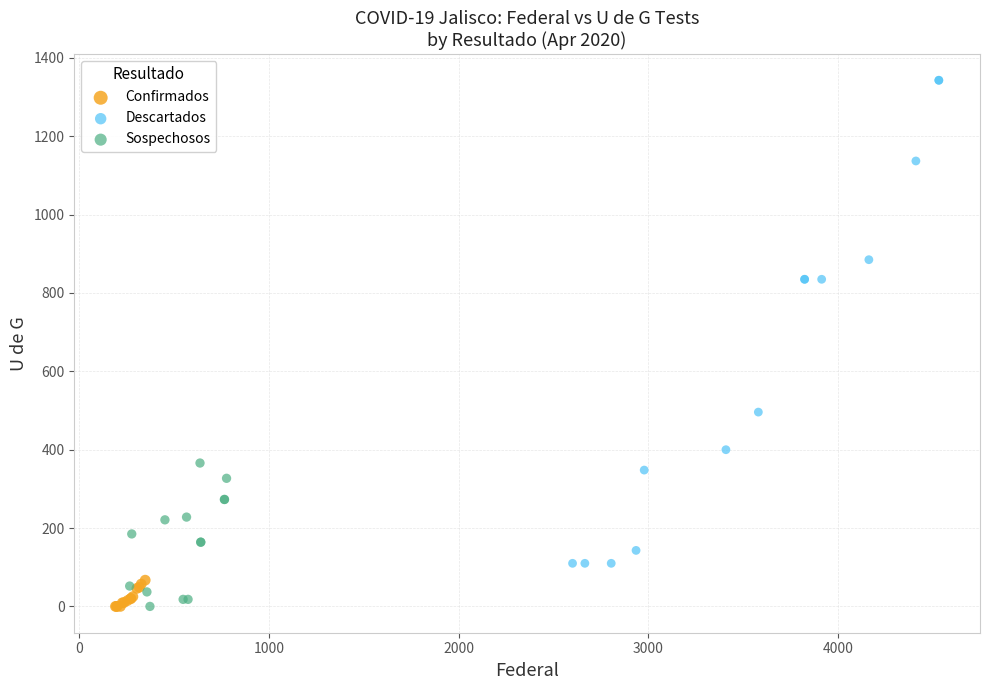

Which series contains the highest Y value?

Descartados